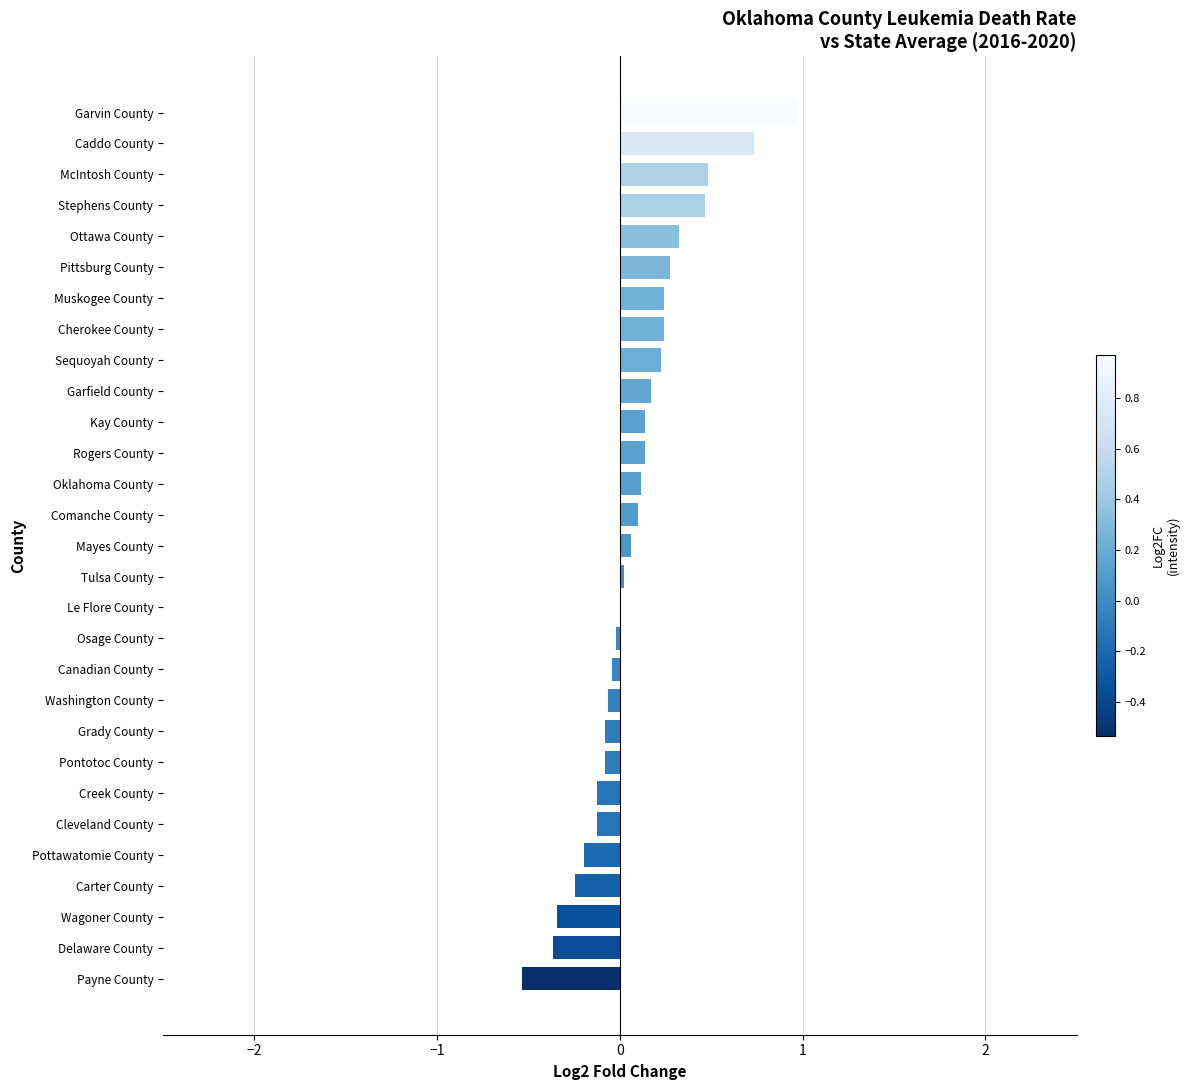

What is the sum of all values?

2.5